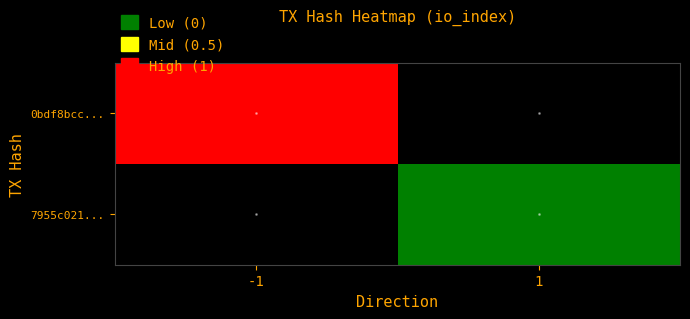

List the labels in order of 0bdf8bcc... value, smallest first.

-1, 1